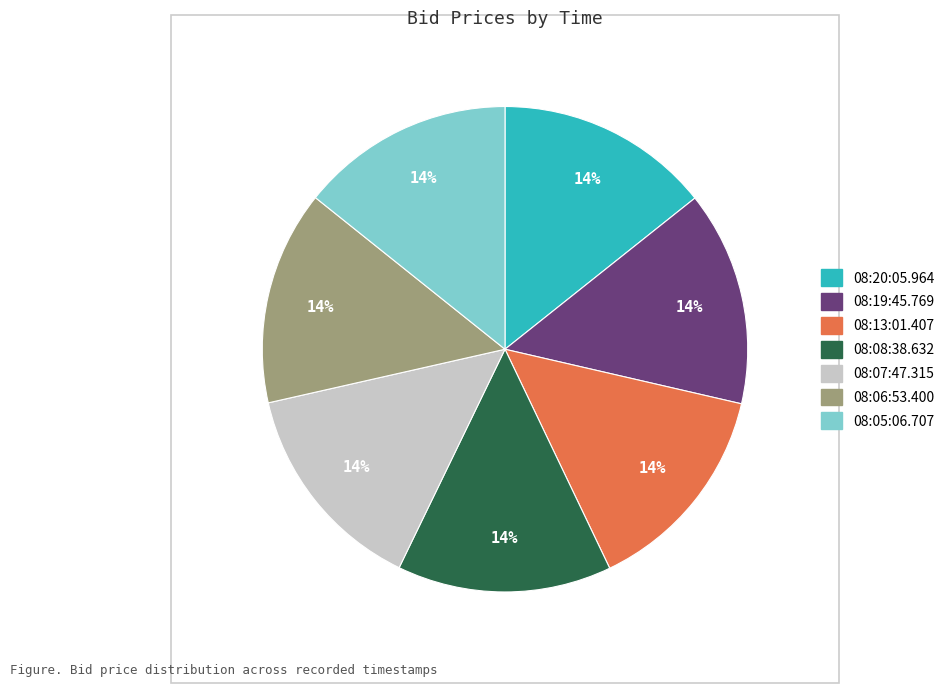

To the nearest percent, what percentage of the pie is 08:13:01.407?

14%